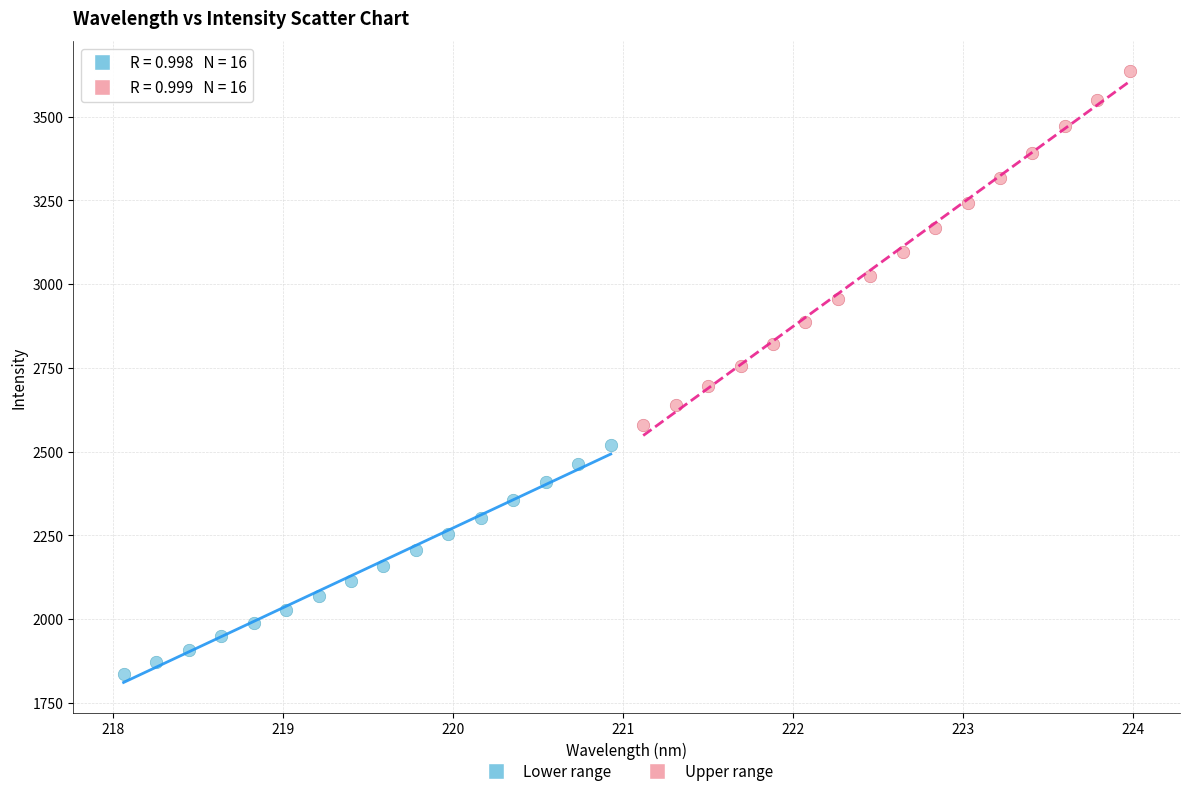

Which series reaches the maximum Y coordinate?

Upper range